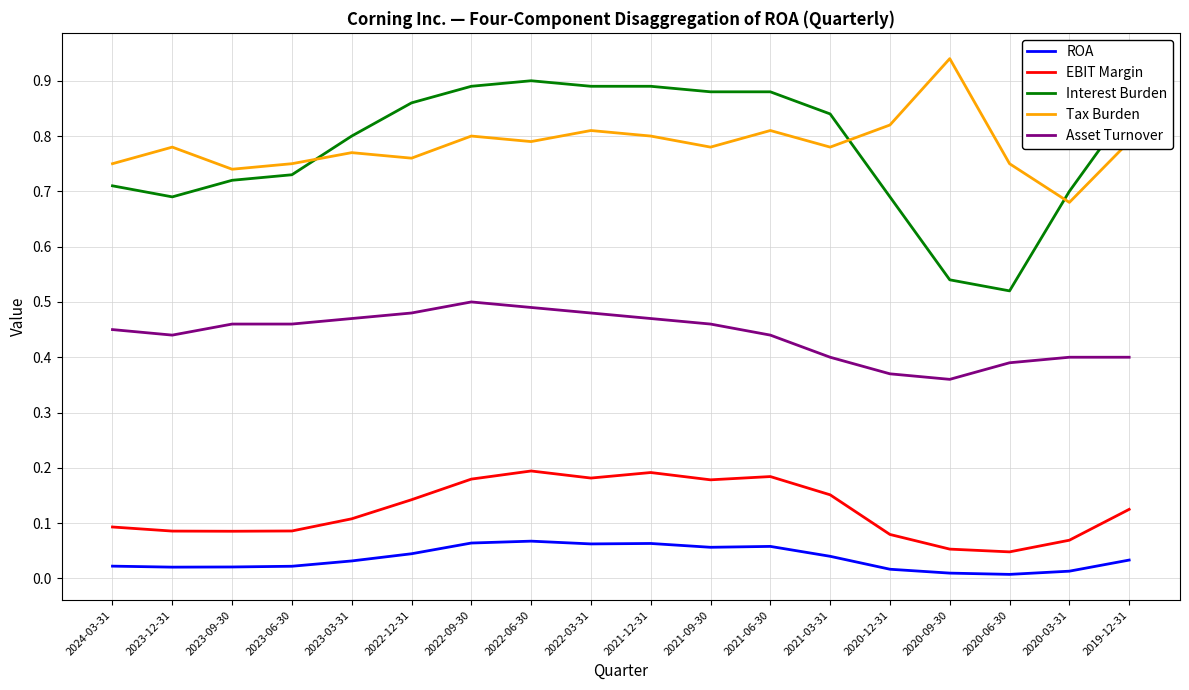

True or false: Asset Turnover and Interest Burden intersect in this chart.

False